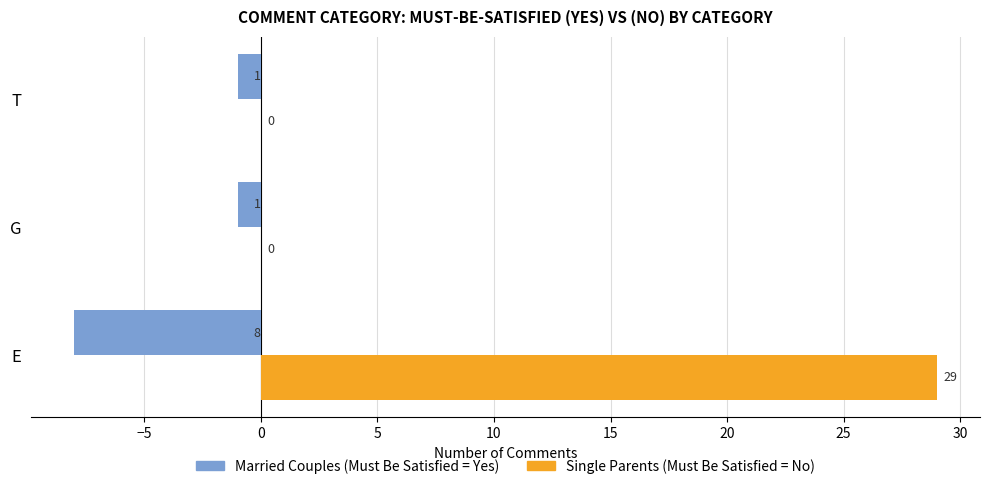

At which category is the sum across all series the highest?

E